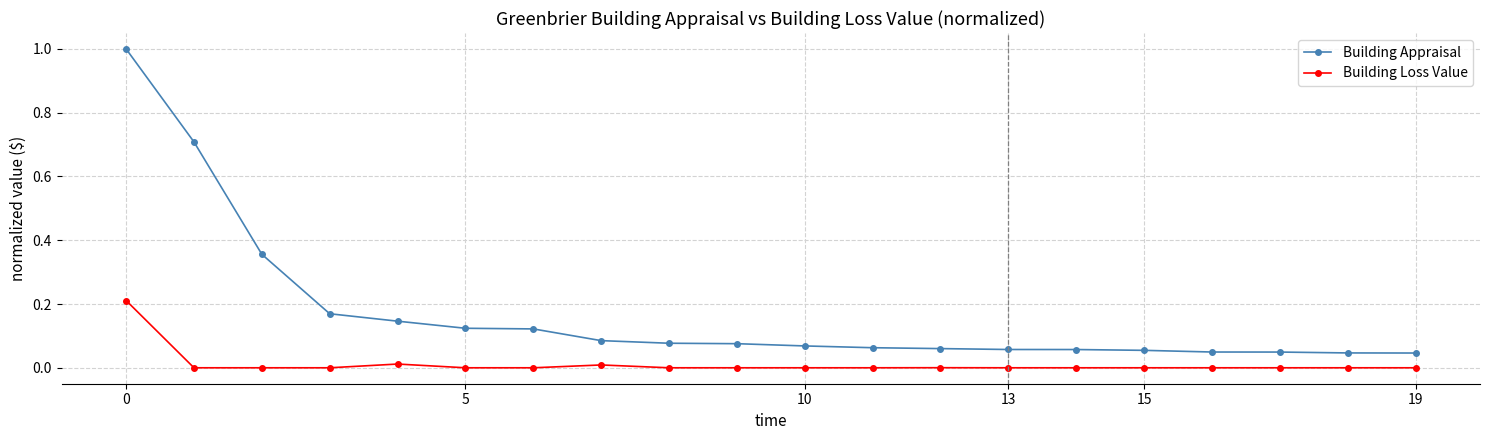

True or false: Building Loss Value has more than 1 points higher than both neighbors.

True